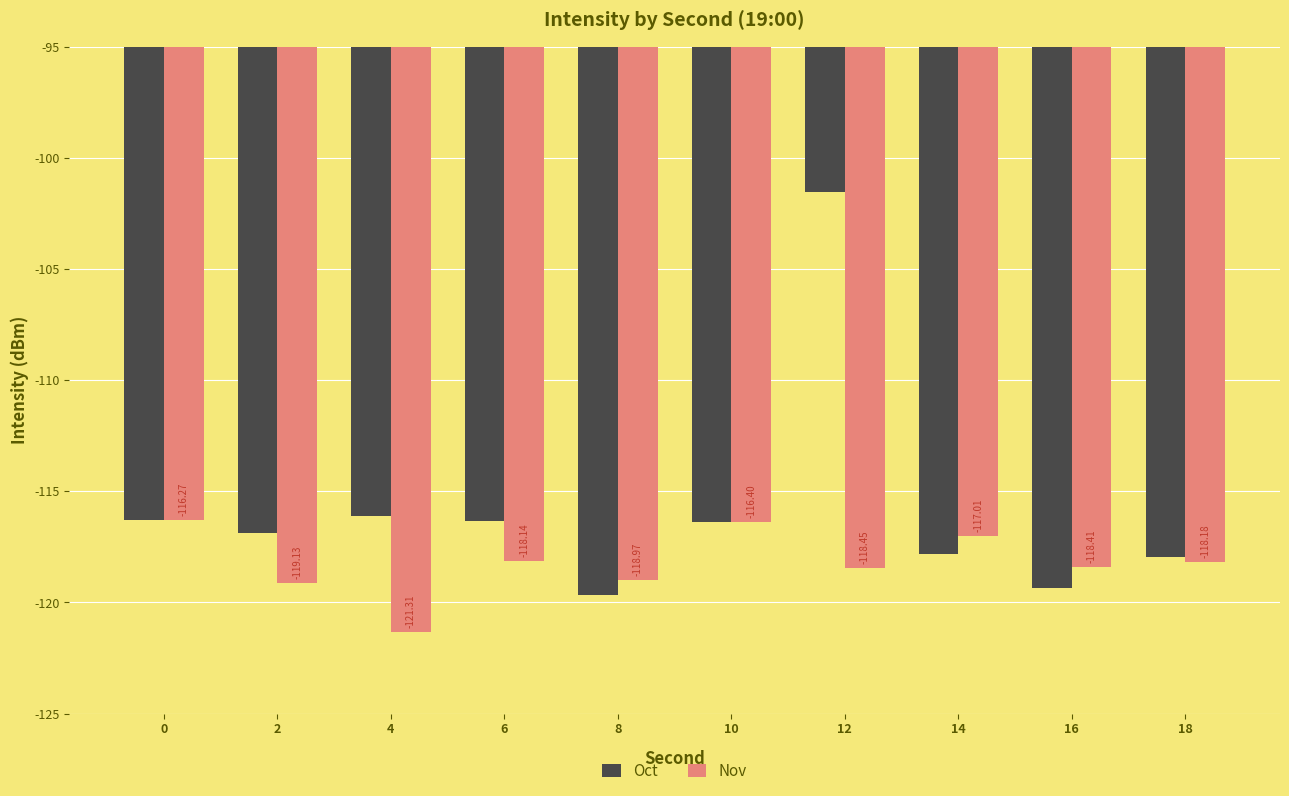

What are all the series names shown in the legend?

Oct, Nov